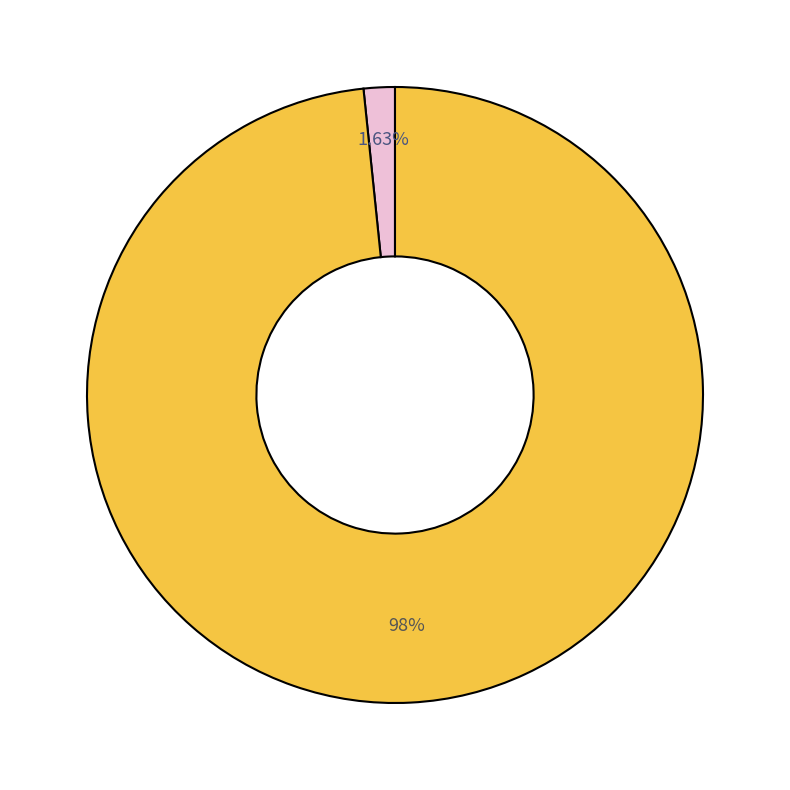

Count the number of slices in the pie.

2